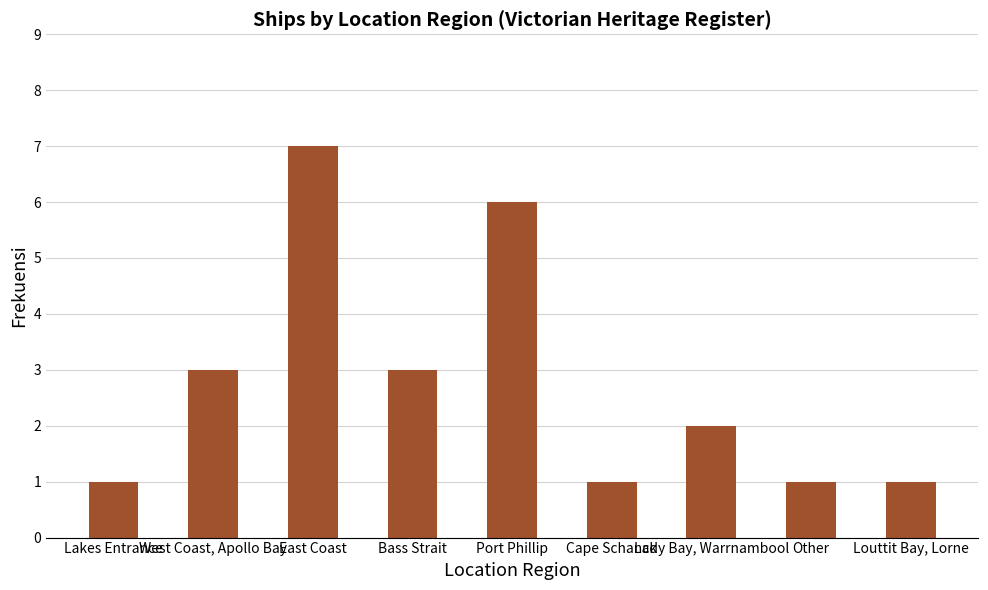

What is the difference between the values at Bass Strait and East Coast?

4